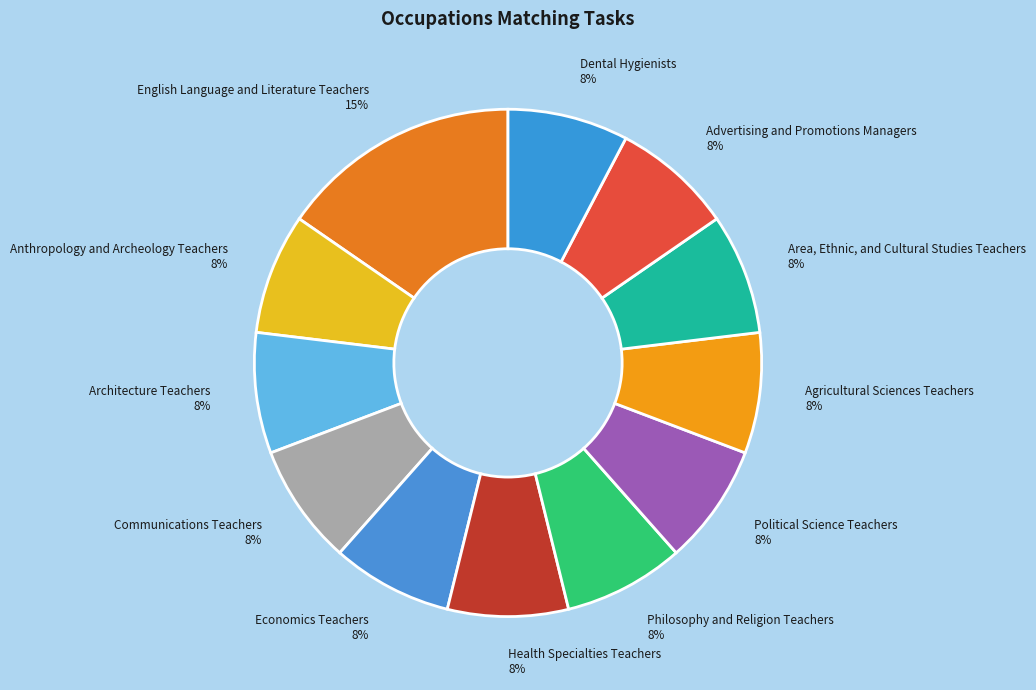

Between Architecture Teachers and English Language and Literature Teachers, which is larger?

English Language and Literature Teachers